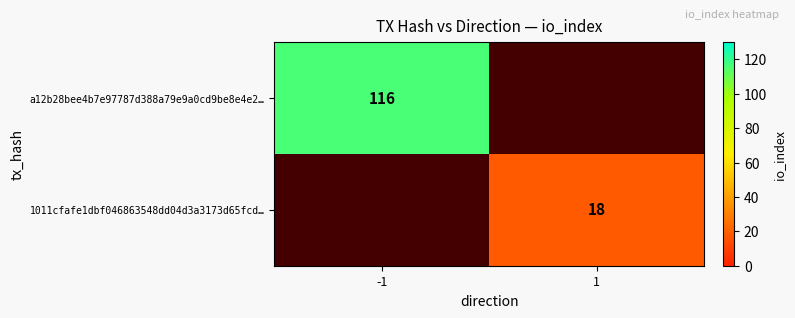

What is the difference between the highest and lowest values at -1?

116